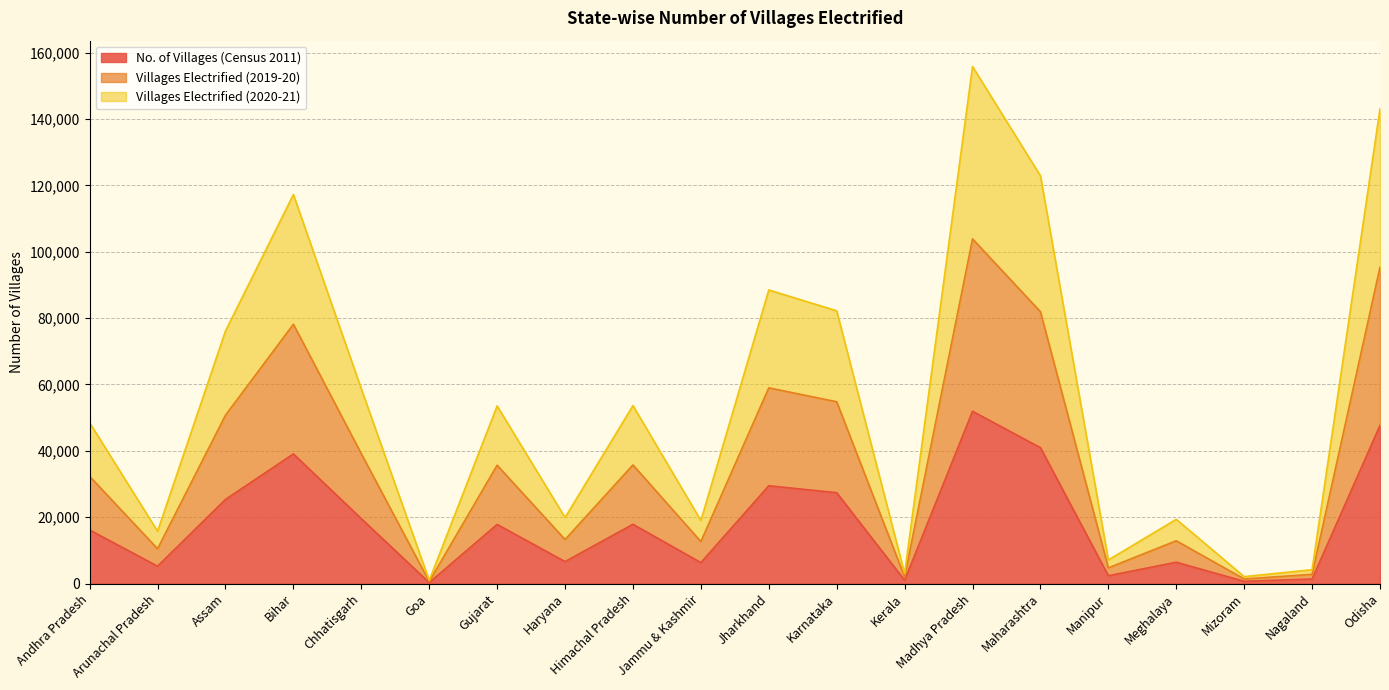

What is the difference between the second highest and minimum values in the Villages Electrified (2019-20) series?

94714